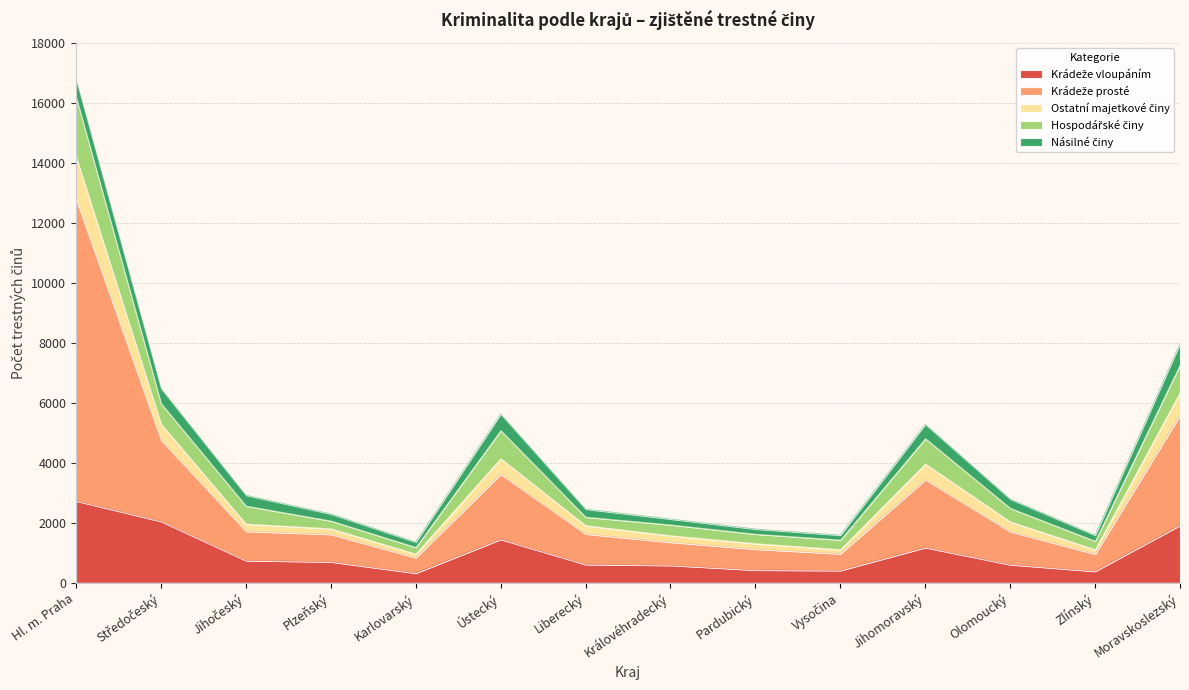

What is the total value across all series at Moravskoslezský?

7980